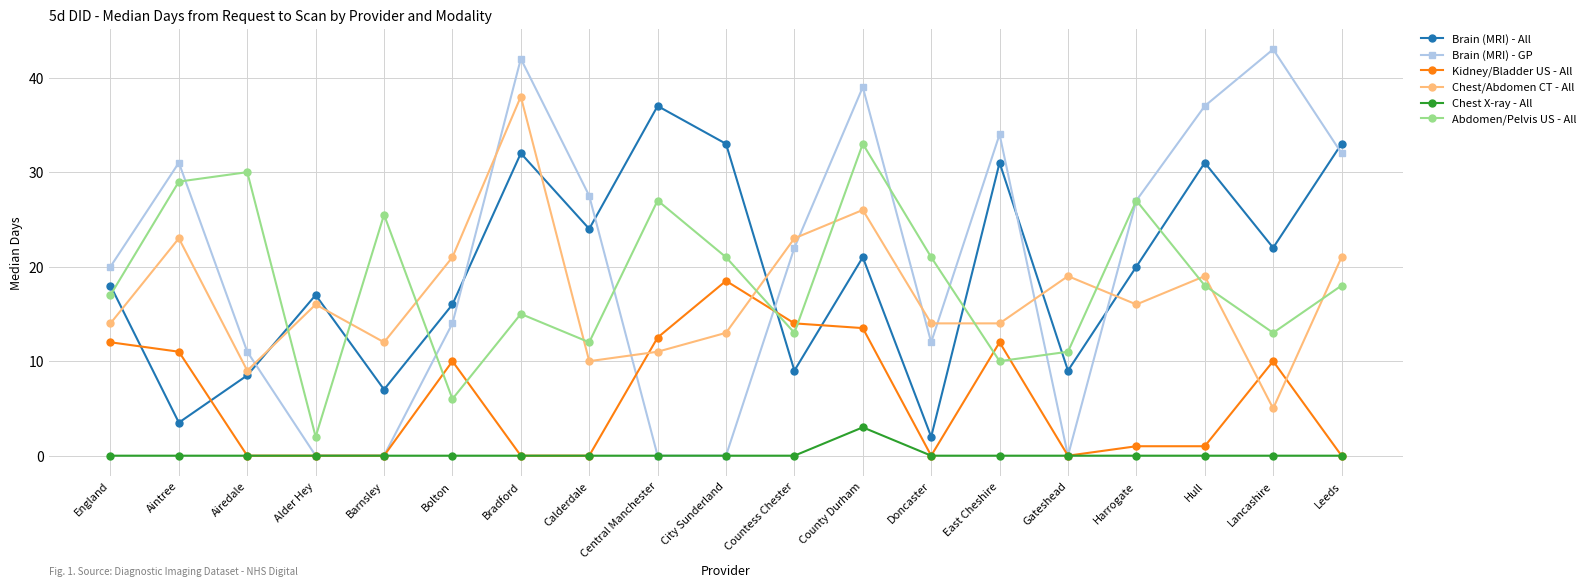

How many interior local valleys does the Abdomen/Pelvis US - All series have?

6